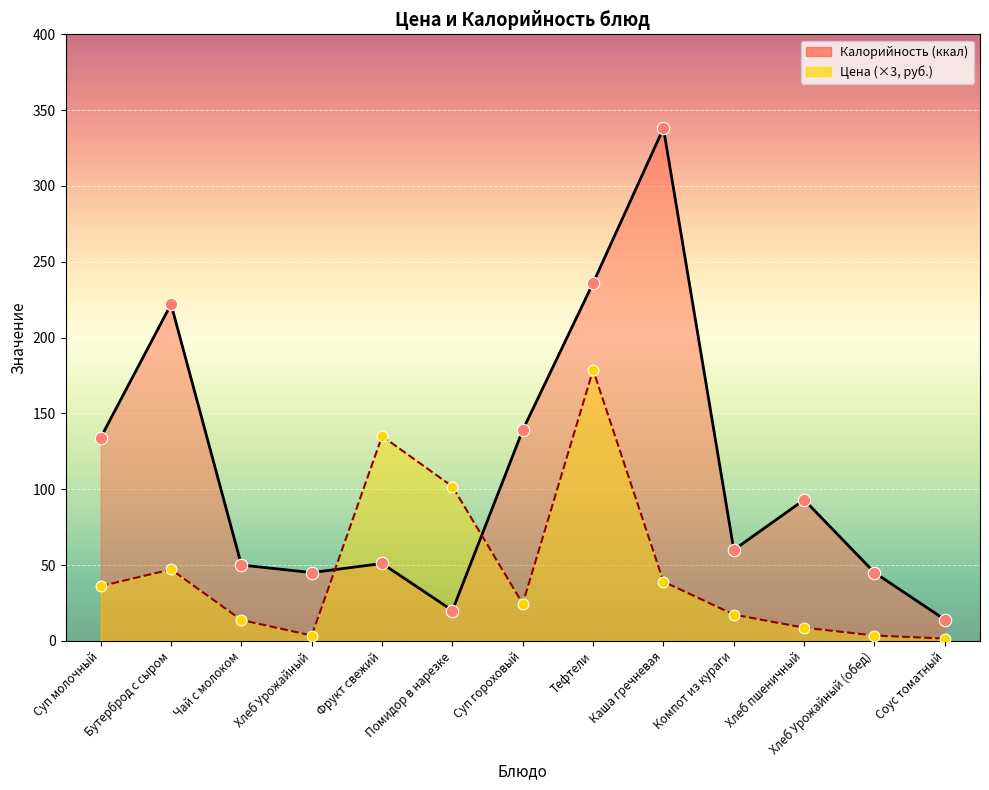

Which series reaches the minimum Y coordinate?

Цена